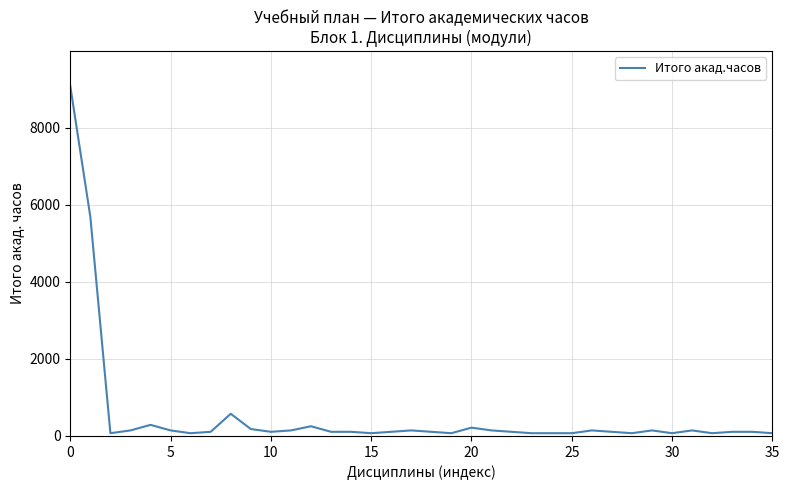

What is the difference between the maximum and minimum values?

9004